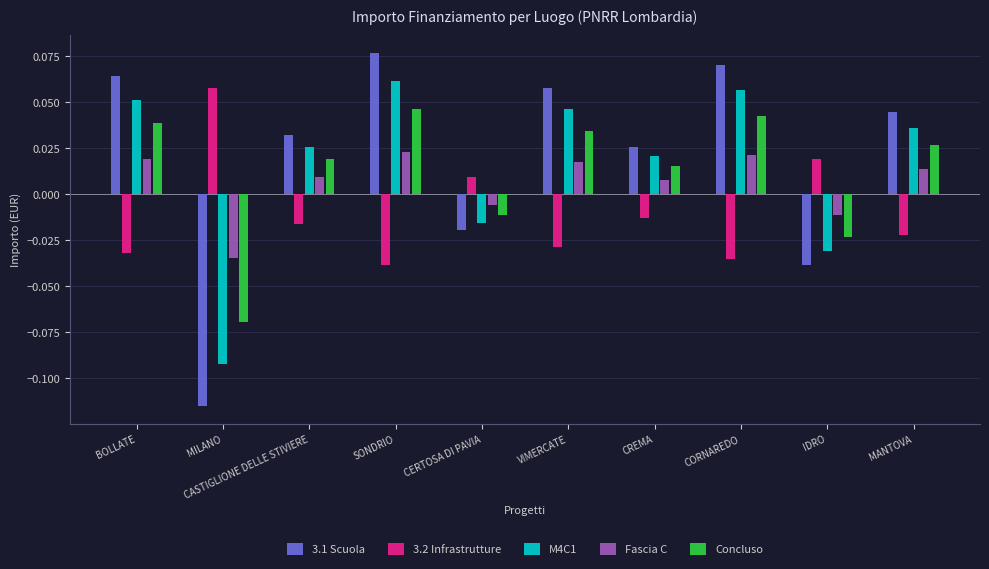

How many bars are there in total?

50